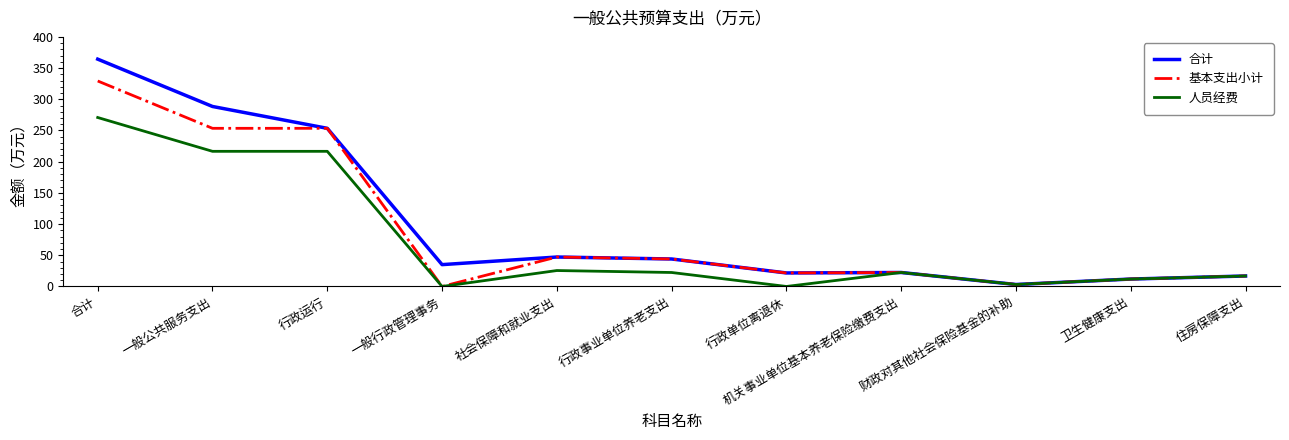

What value does the 基本支出小计 series have at 合计?

329.3